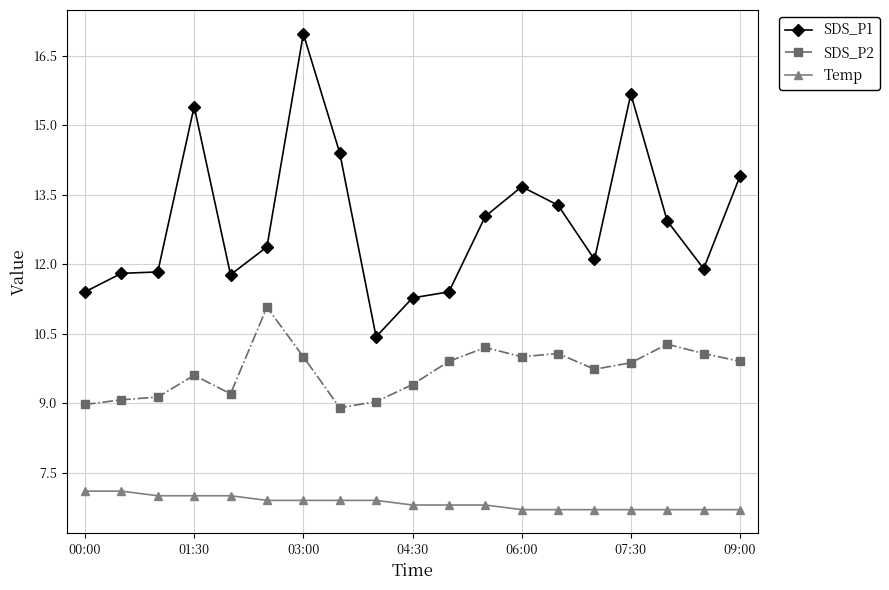

What is the value of the SDS_P2 point at the 11th from the left?

9.9